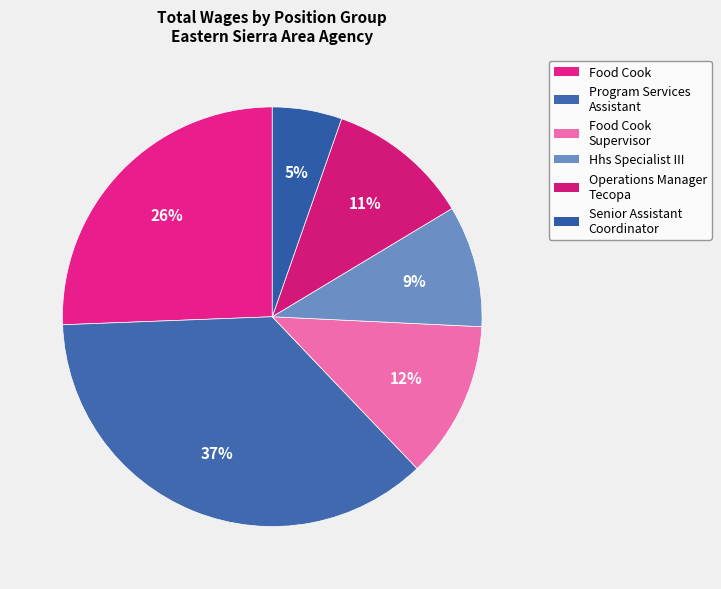

How many segments does this pie chart have?

6